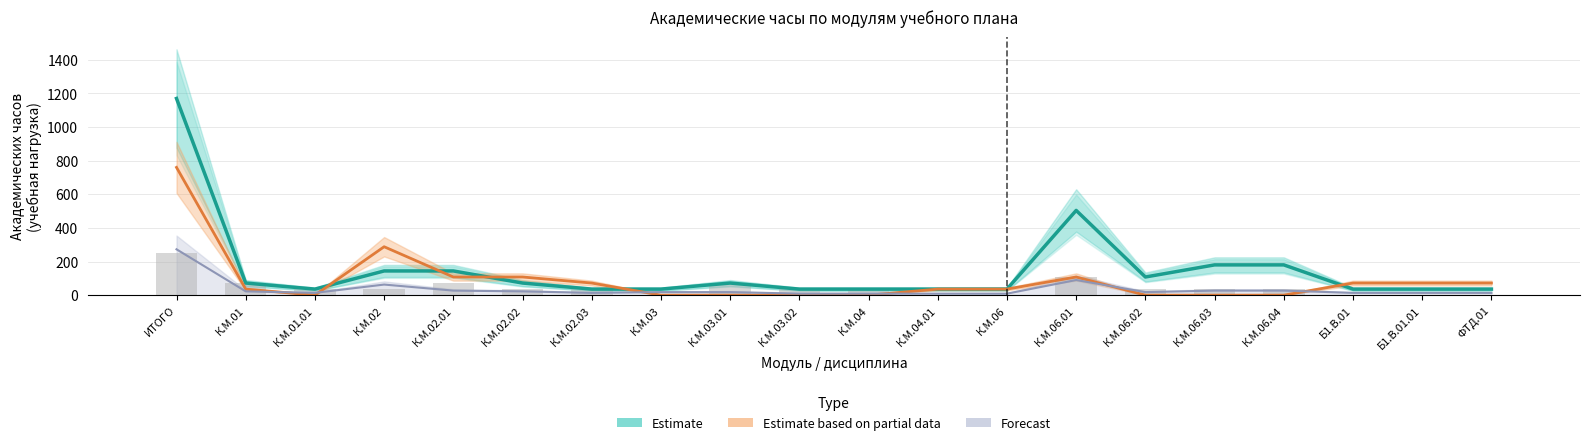

Reading left to right, transcribe all the data shown in this chart.

Estimate: ИТОГО=1170.0	К.М.01=72.0	К.М.01.01=36.0	К.М.02=144.0	К.М.02.01=144.0	К.М.02.02=72.0	К.М.02.03=36.0	К.М.03=36.0	К.М.03.01=72.0	К.М.03.02=36.0	К.М.04=36.0	К.М.04.01=36.0	К.М.06=36.0	К.М.06.01=504.0	К.М.06.02=108.0	К.М.06.03=180.0	К.М.06.04=180.0	Б1.В.01=36.0	Б1.В.01.01=36.0	ФТД.01=36.0
Estimate based on partial data: ИТОГО=760.0	К.М.01=36.0	К.М.01.01=0.0	К.М.02=288.0	К.М.02.01=108.0	К.М.02.02=108.0	К.М.02.03=72.0	К.М.03=0.0	К.М.03.01=0.0	К.М.03.02=0.0	К.М.04=0.0	К.М.04.01=36.0	К.М.06=36.0	К.М.06.01=108.0	К.М.06.02=0.0	К.М.06.03=0.0	К.М.06.04=0.0	Б1.В.01=72.0	Б1.В.01.01=72.0	ФТД.01=72.0
Forecast: ИТОГО=272.8	К.М.01=22.5	К.М.01.01=13.5	К.М.02=63.0	К.М.02.01=27.0	К.М.02.02=22.5	К.М.02.03=13.5	К.М.03=18.0	К.М.03.01=18.0	К.М.03.02=9.0	К.М.04=9.0	К.М.04.01=9.0	К.М.06=9.0	К.М.06.01=90.0	К.М.06.02=18.0	К.М.06.03=27.0	К.М.06.04=27.0	Б1.В.01=13.5	Б1.В.01.01=13.5	ФТД.01=13.5